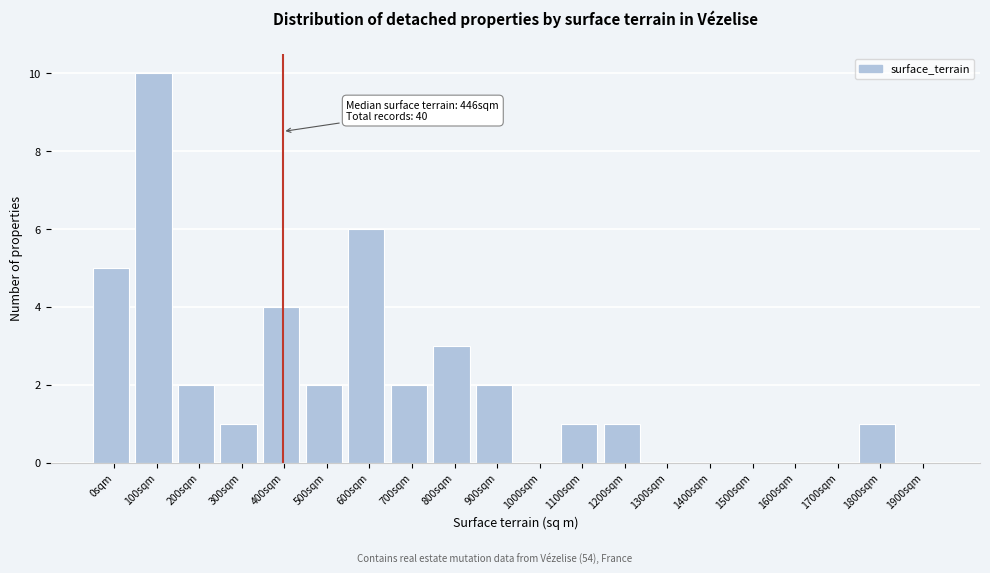

Reading left to right, extract all data points from this chart.

0sqm=5	100sqm=10	200sqm=2	300sqm=1	400sqm=4	500sqm=2	600sqm=6	700sqm=2	800sqm=3	900sqm=2	1000sqm=0	1100sqm=1	1200sqm=1	1300sqm=0	1400sqm=0	1500sqm=0	1600sqm=0	1700sqm=0	1800sqm=1	1900sqm=0